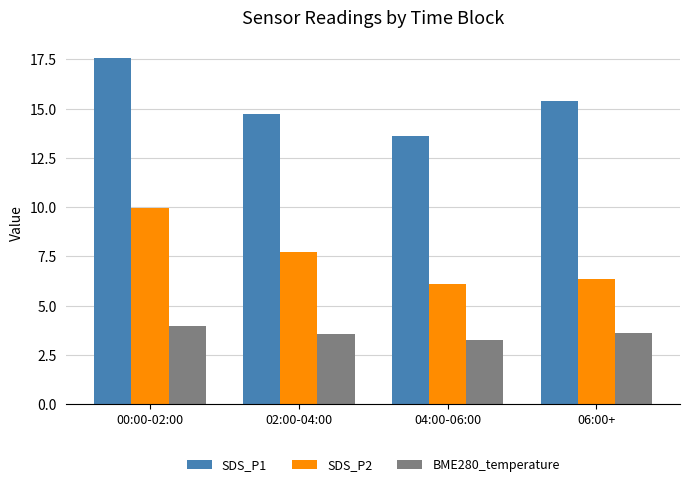

What is the difference between the SDS_P1 values at 06:00+ and 00:00-02:00?

2.2